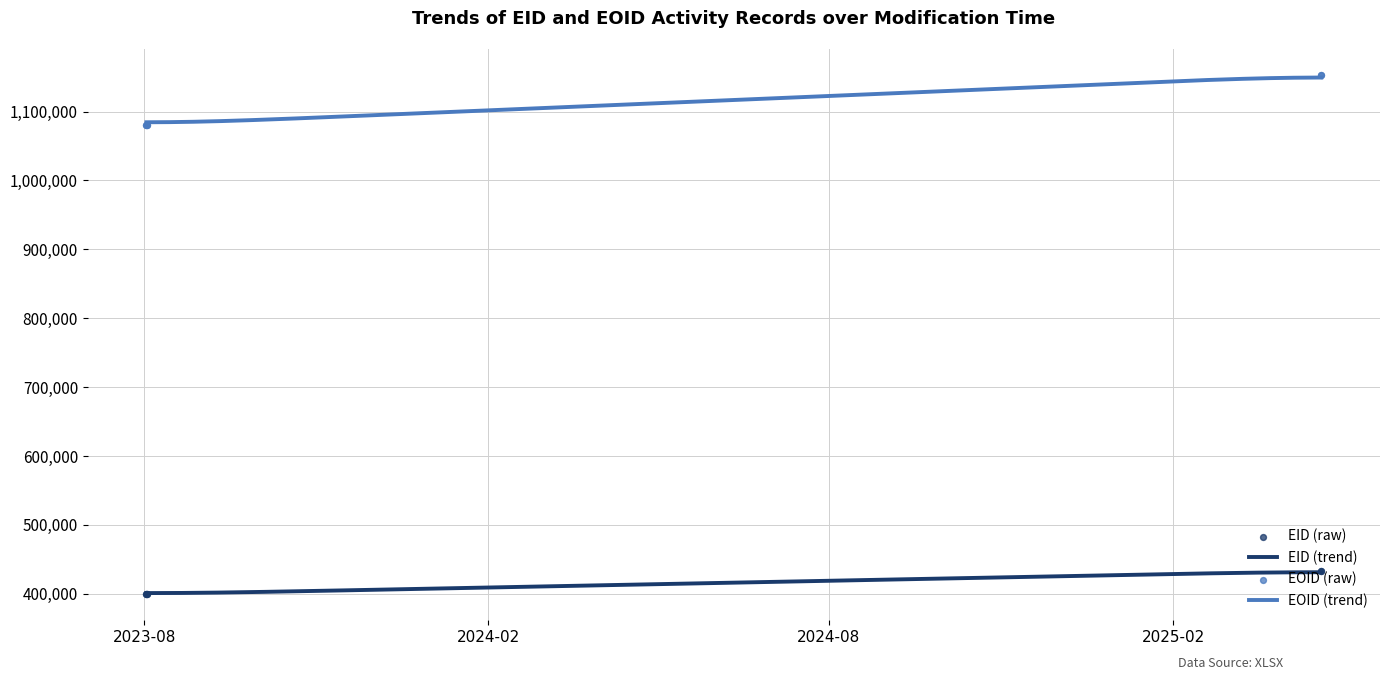

Which series has the widest spread of Y values?

EOID